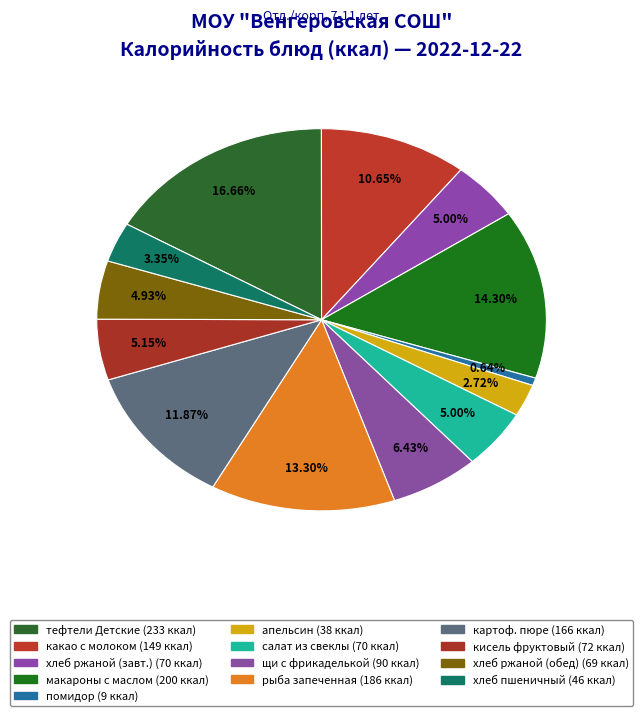

Rank the categories by value from lowest to highest.

помидор порционно, апельсин, хлеб пшеничный, хлеб ржаной (обед), хлеб ржаной (завтрак), салат из свеклы с сыром и маслом, кисель фруктовый, щи из свежей капусты с фрикаделькой, какао с молоком, картофельное пюре с маслом сливочным, рыба запеченная под соусом, макаронные изделия отварные с маслом, тефтели "Детские" под овощным соусом